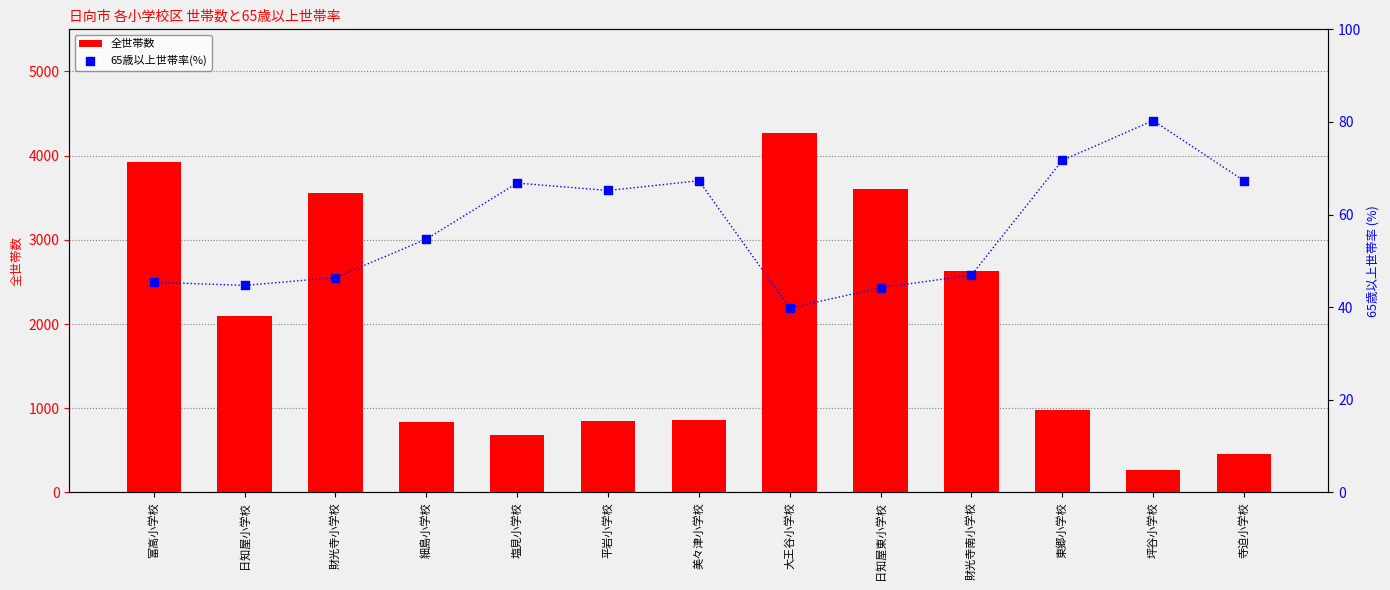

What are all the series names shown in the legend?

全世帯数, 65歳以上世帯率(%)